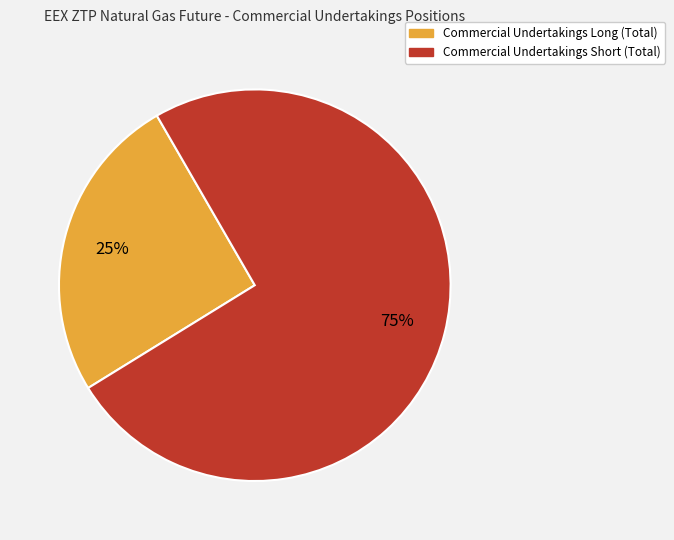

Rank the categories by value from lowest to highest.

Commercial Undertakings Long (Total), Commercial Undertakings Short (Total)